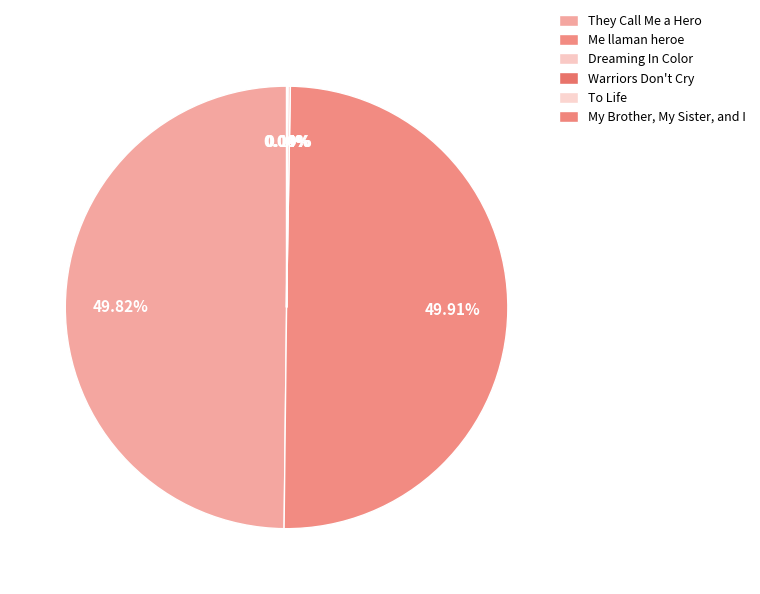

The My Brother, My Sister, and I slice represents 0% of the pie. True or false?

True